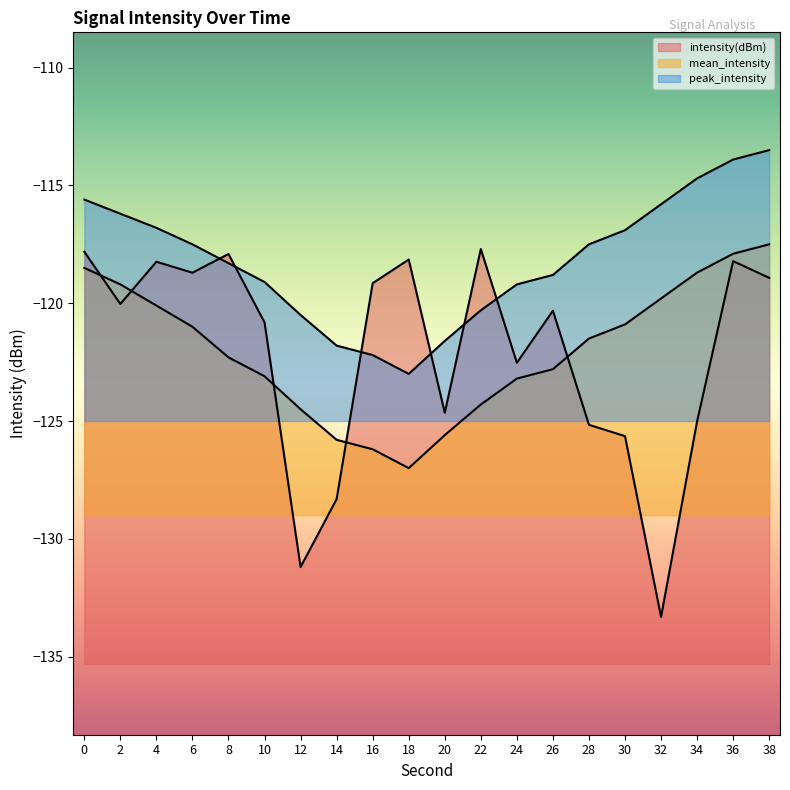

True or false: intensity(dBm) has a value of -124.7 at 20.

True